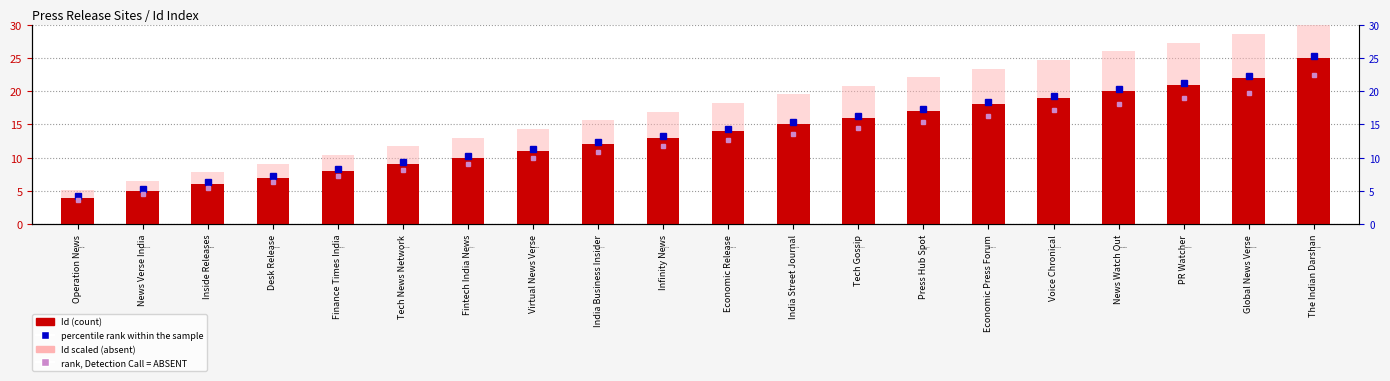

At how many categories does at least one series exceed 28?

2